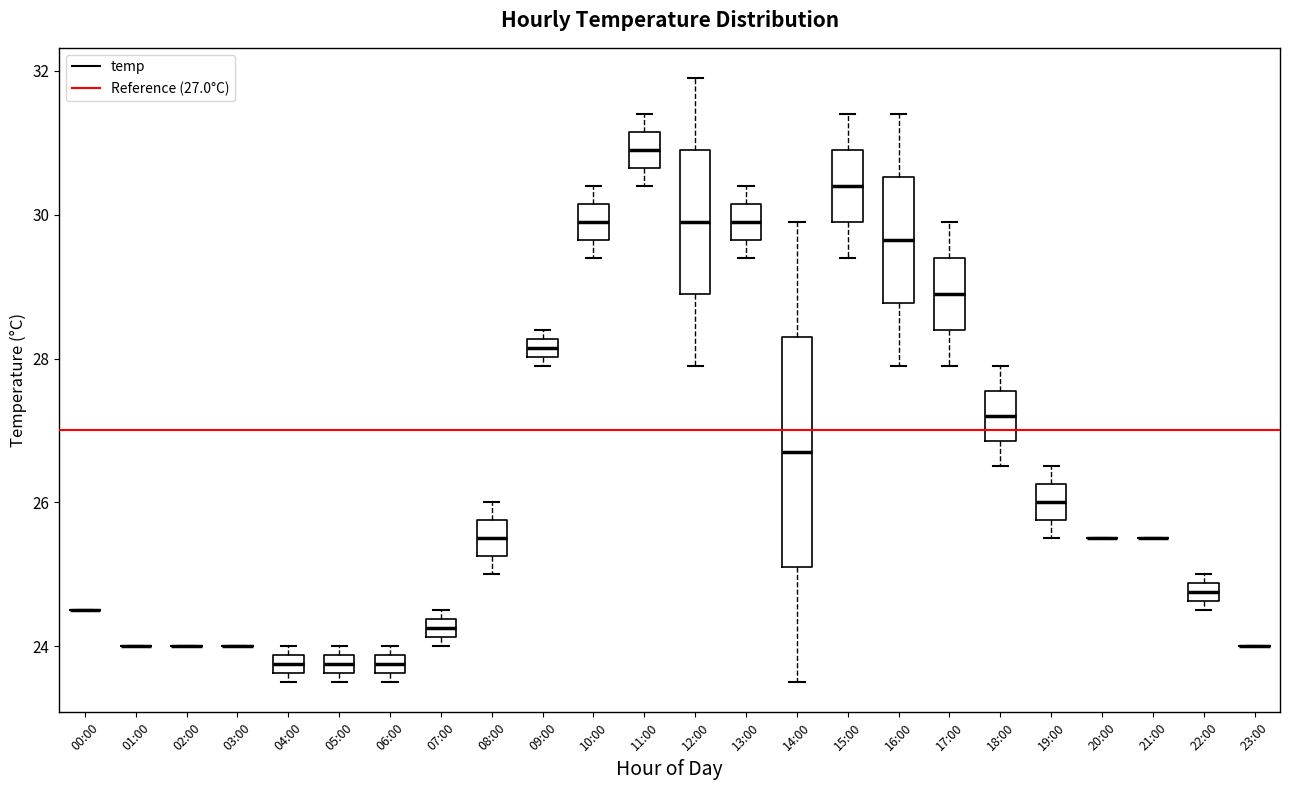

Which box is the tallest, from its lower edge to its upper edge?

14:00